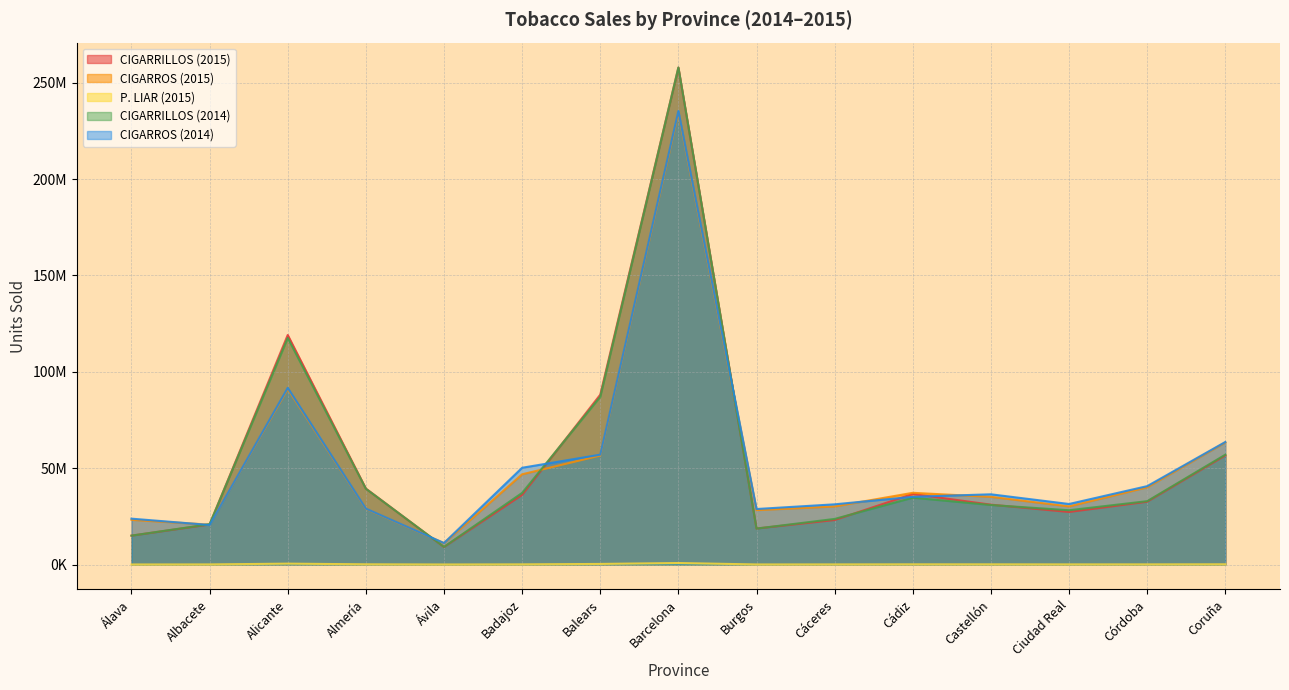

Rank the series by their maximum value, from highest to lowest.

CIGARRILLOS (2014), CIGARRILLOS (2015), CIGARROS (2014), CIGARROS (2015), P. LIAR (2015)